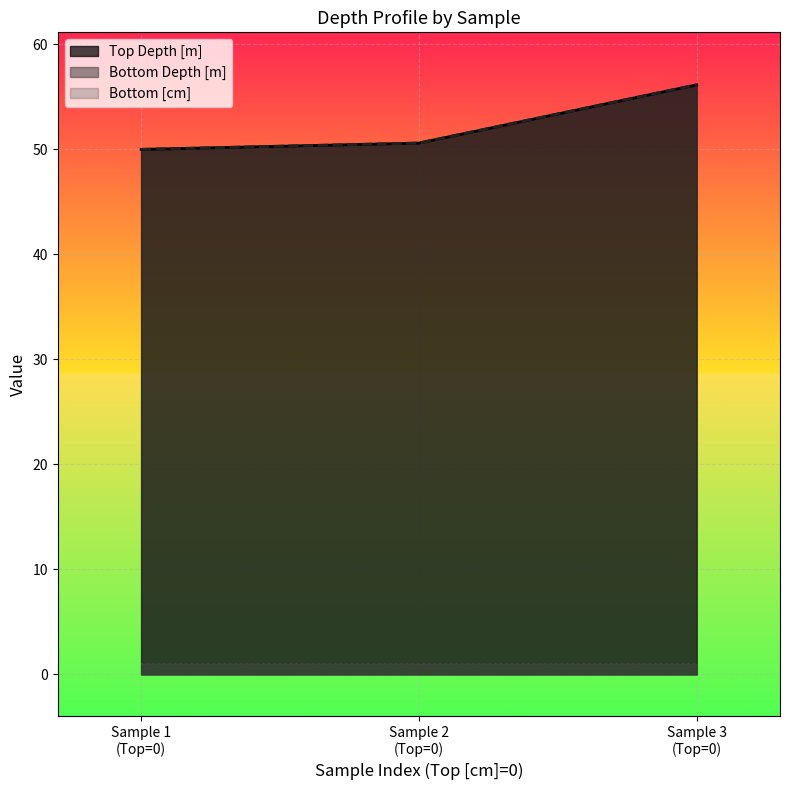

What is the greatest value displayed?

56.2